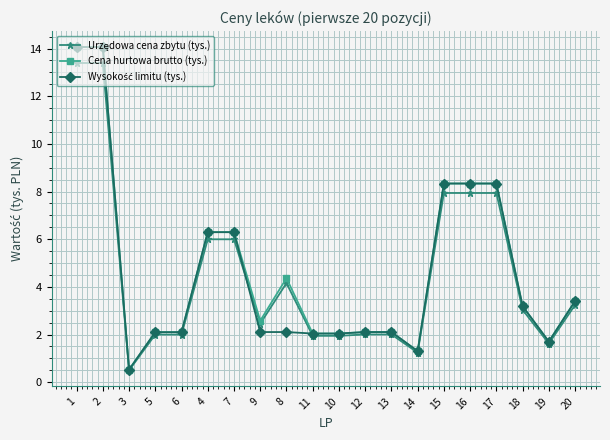

What is the total value across all series at 6?

6.2